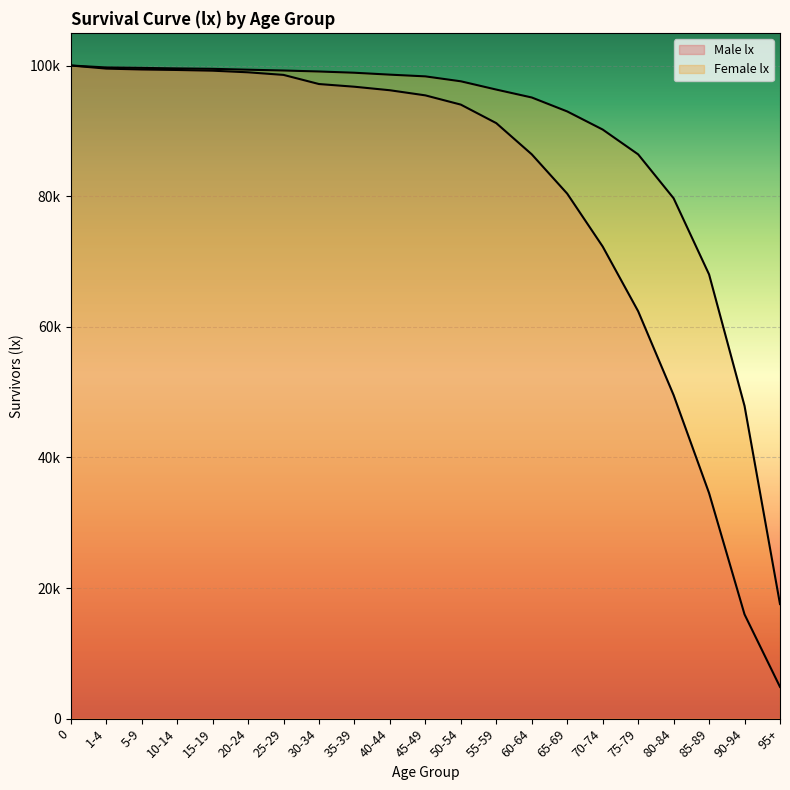

Rank the categories by Male lx value from lowest to highest.

95+, 90-94, 85-89, 80-84, 75-79, 70-74, 65-69, 60-64, 55-59, 50-54, 45-49, 40-44, 35-39, 30-34, 25-29, 20-24, 15-19, 10-14, 5-9, 1-4, 0